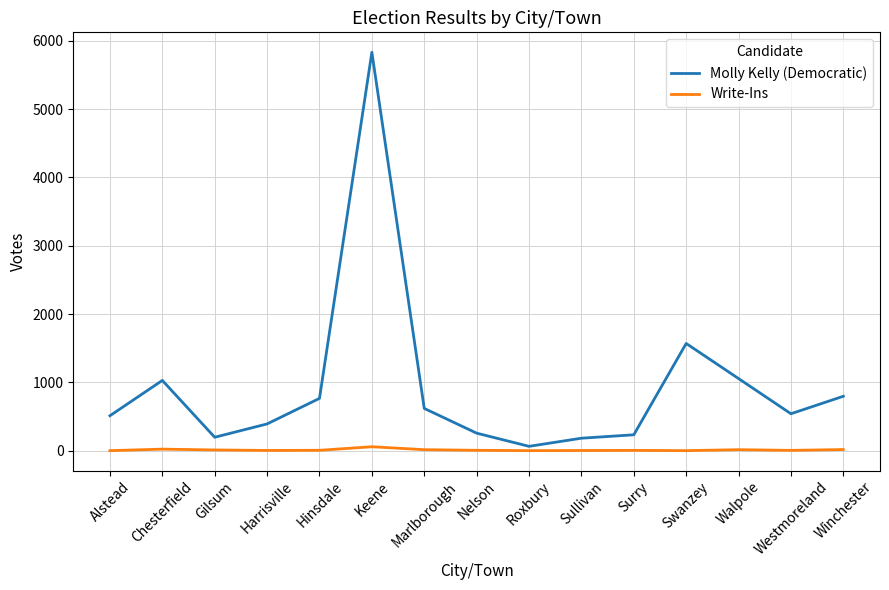

How many lines are shown in the chart?

2